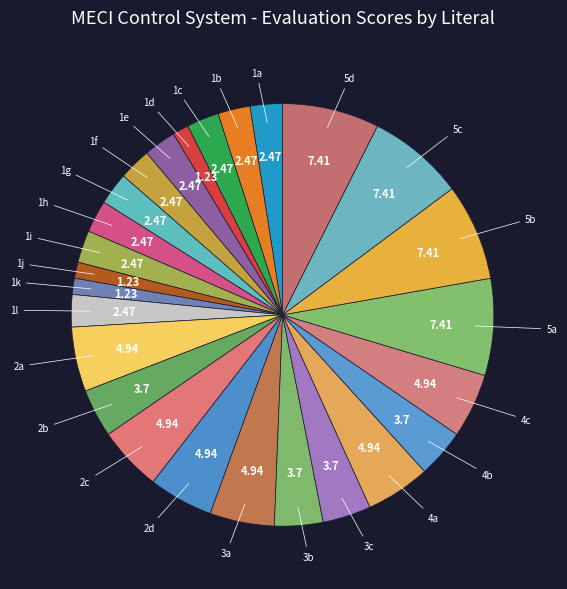

How many slices are in this pie chart?

26